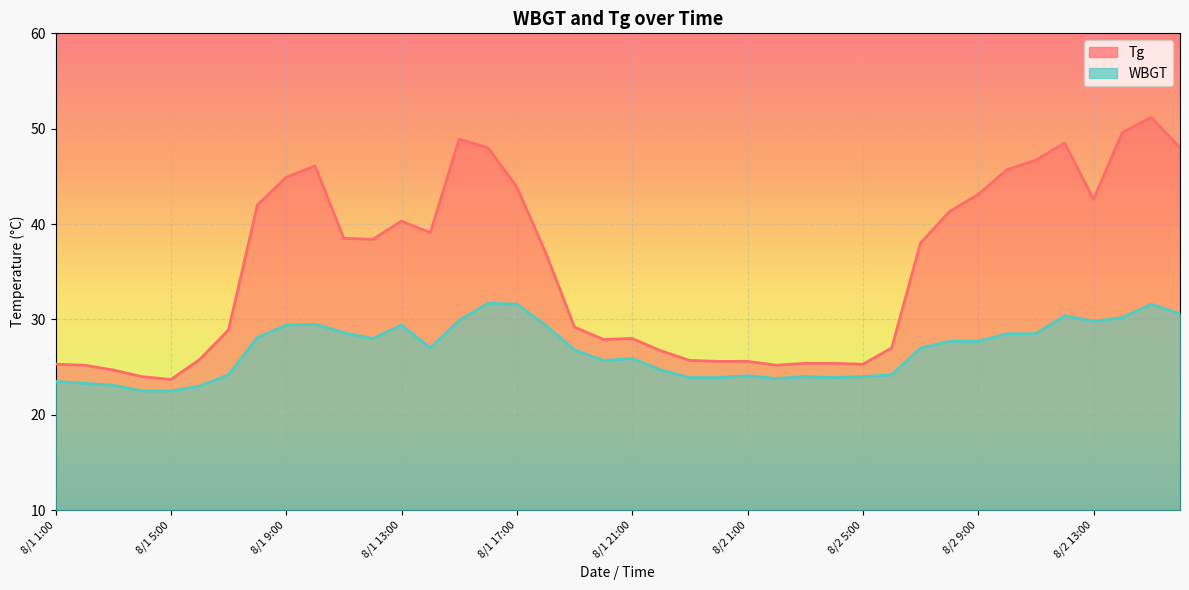

True or false: Tg and WBGT cross at least once.

False